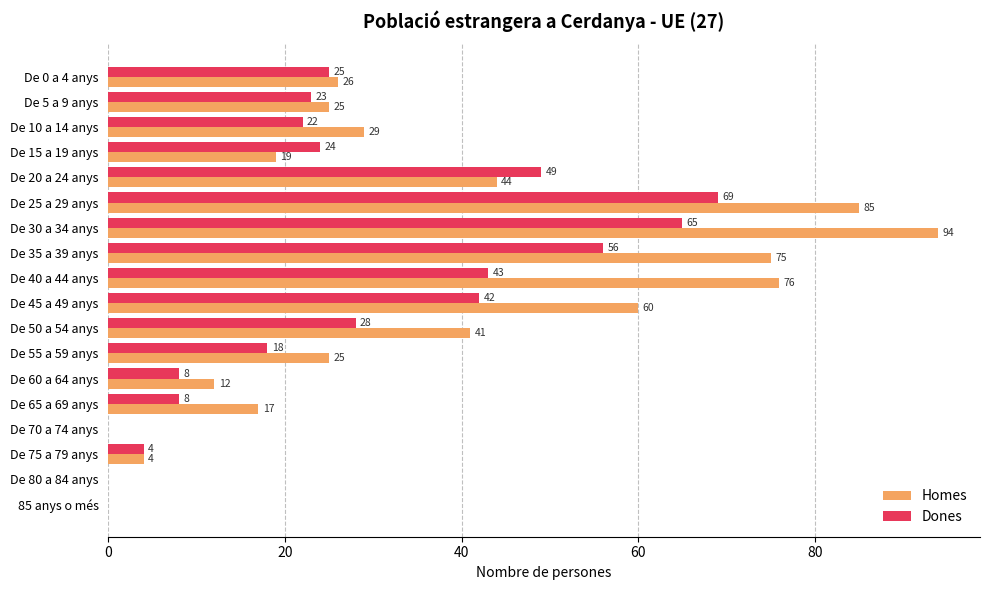

What is the sum of all Dones values?

484